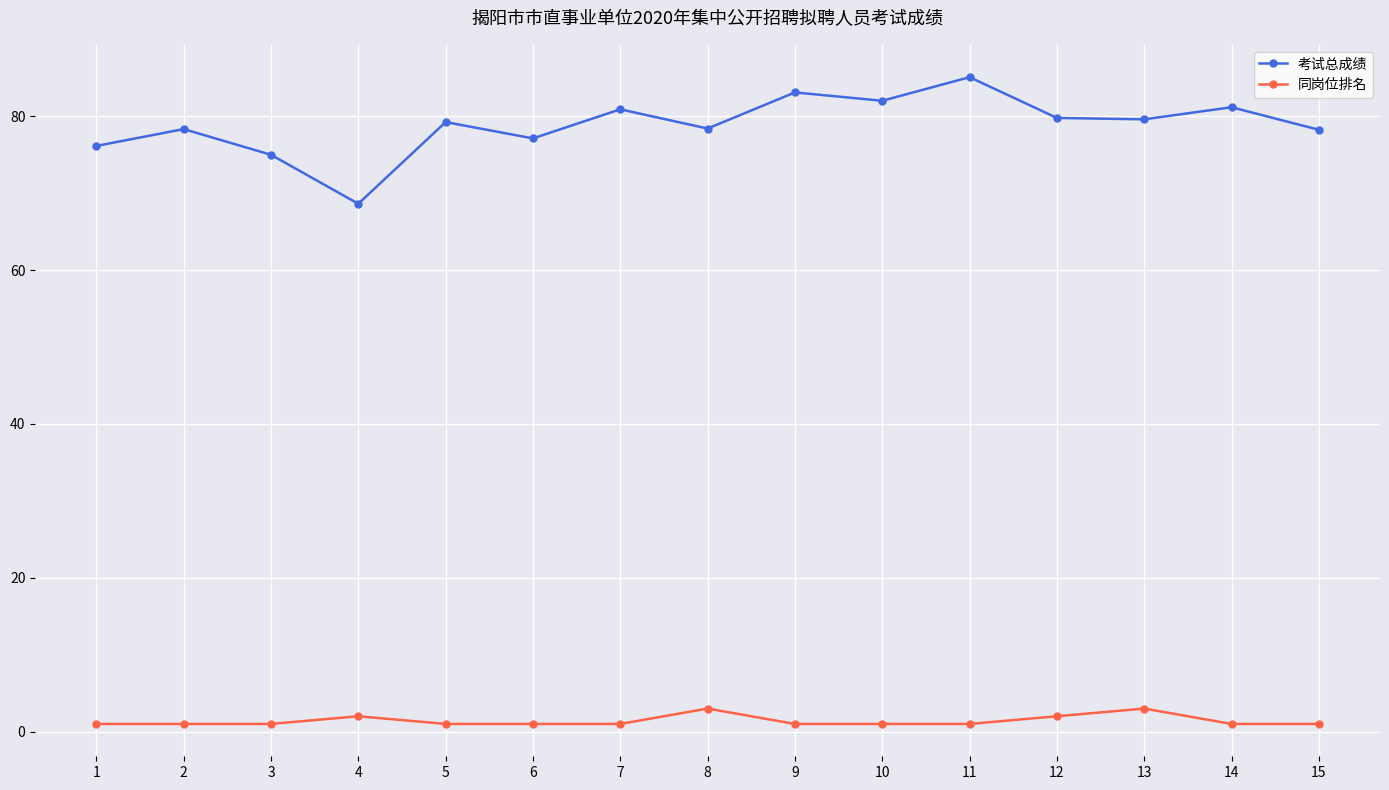

What is the spread (max minus min) of values at 4?

66.6